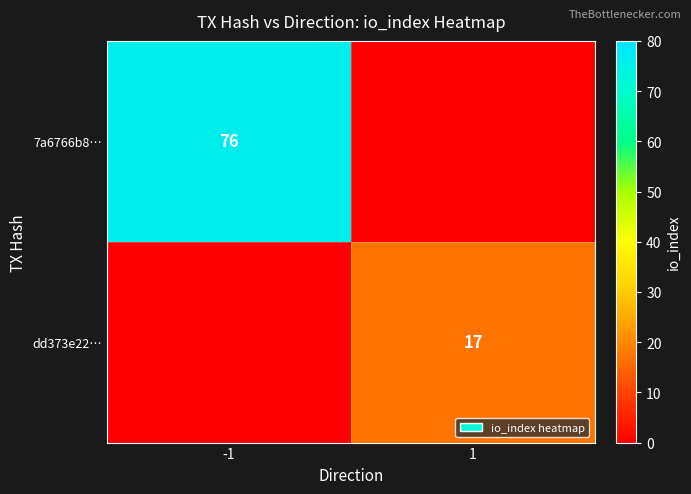

Which has a higher value, -1 or 1?

-1